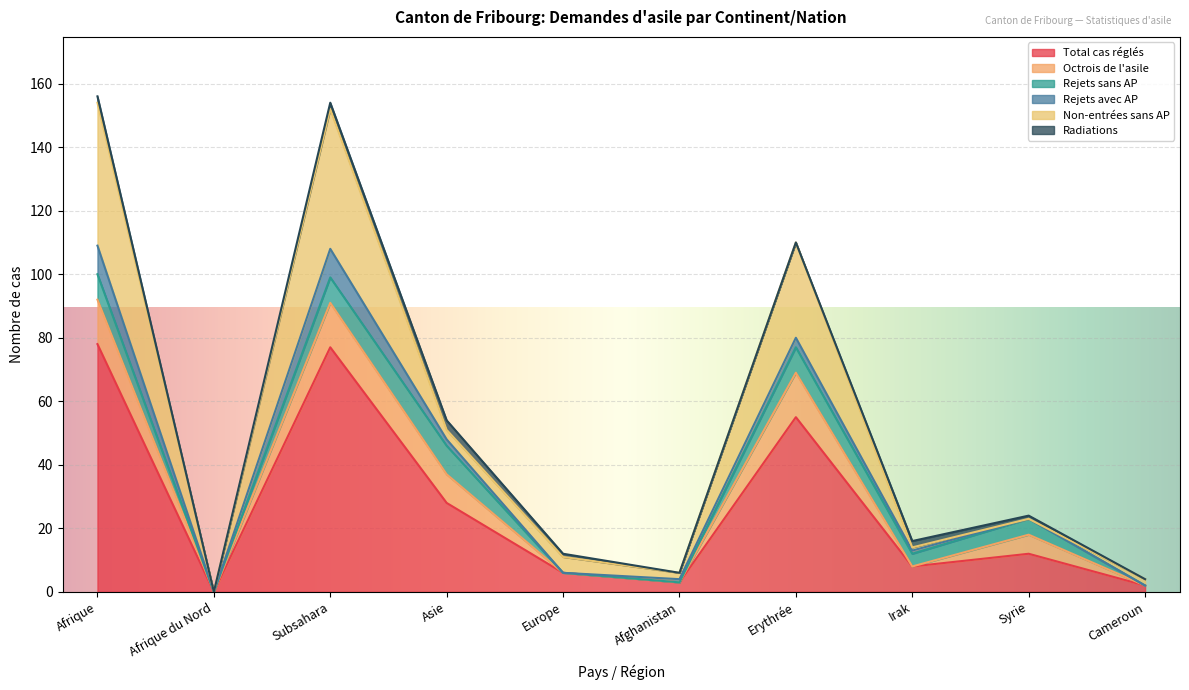

Where is Rejets avec AP nearest to the value 4?

Erythrée